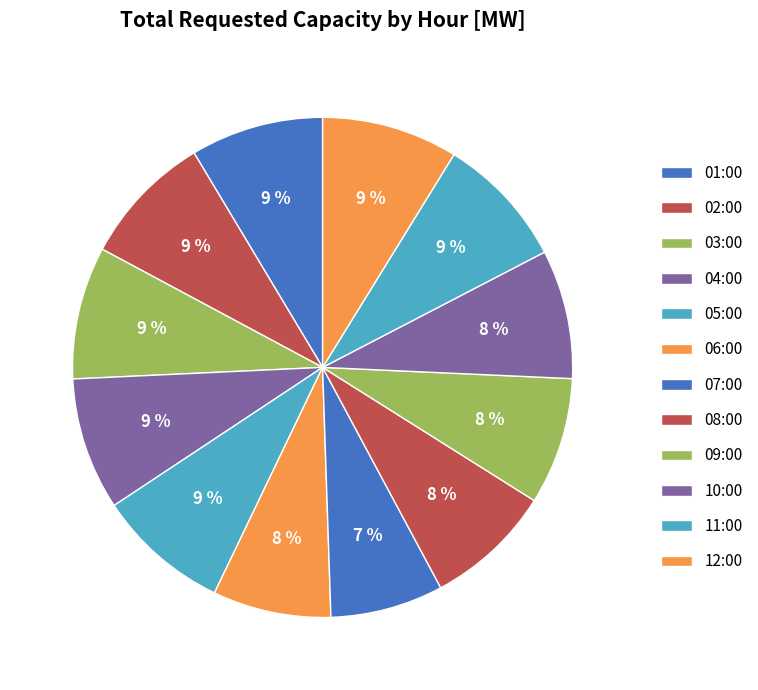

To the nearest percent, what is the difference between the largest and smallest slice percentages?

2%